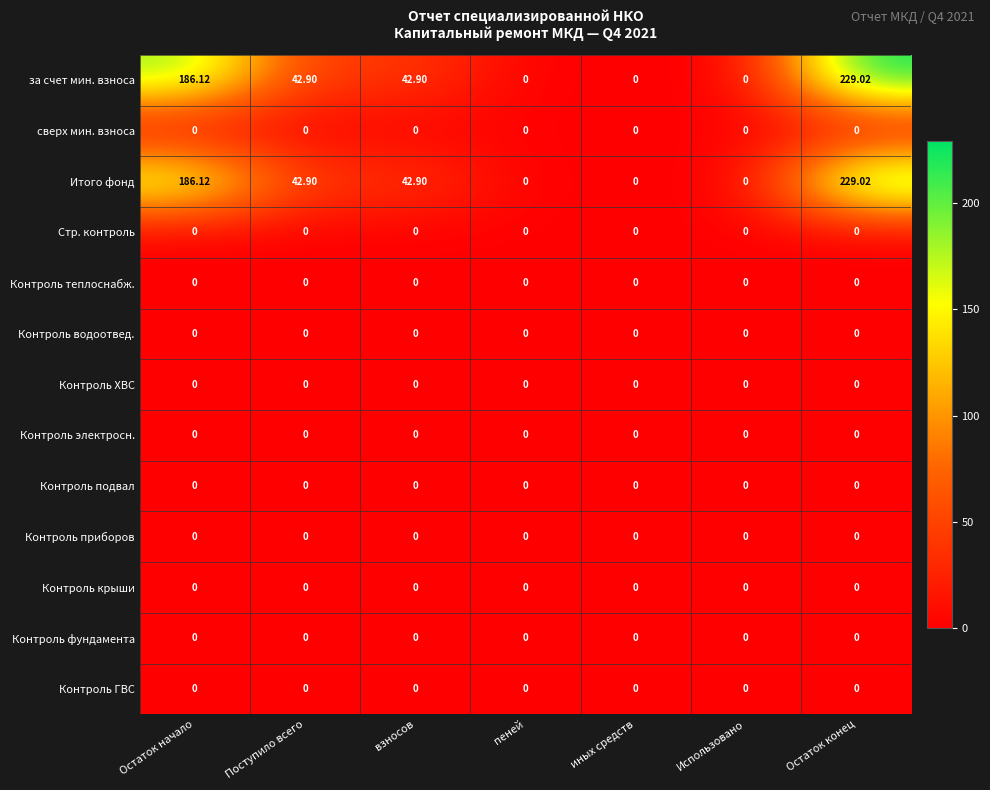

At which category is the sum across all series the highest?

Остаток конец